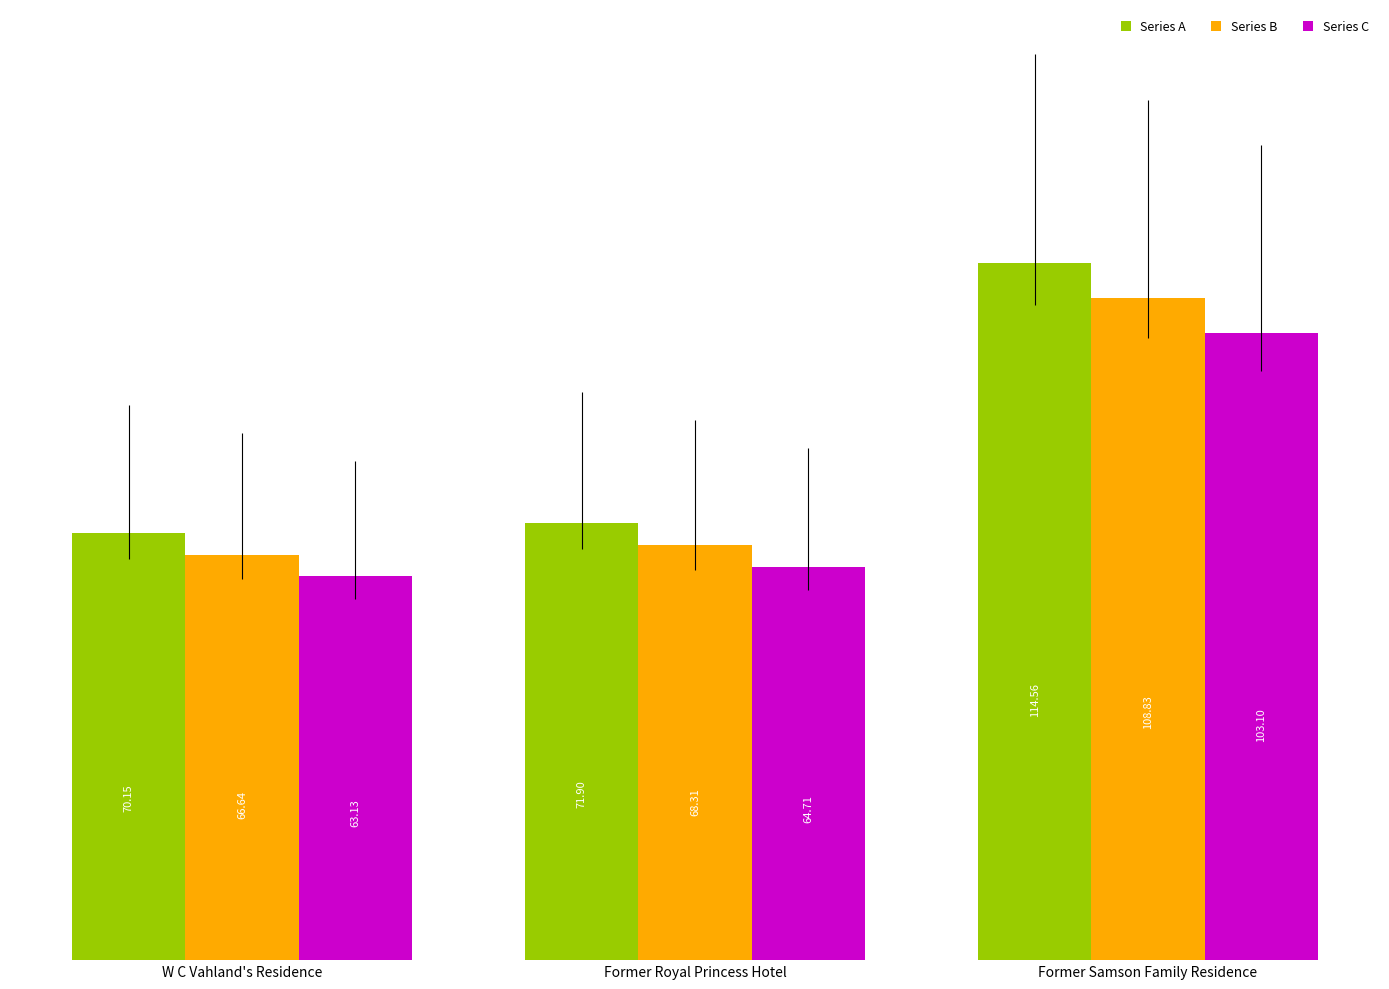

Are the bars horizontal?

No